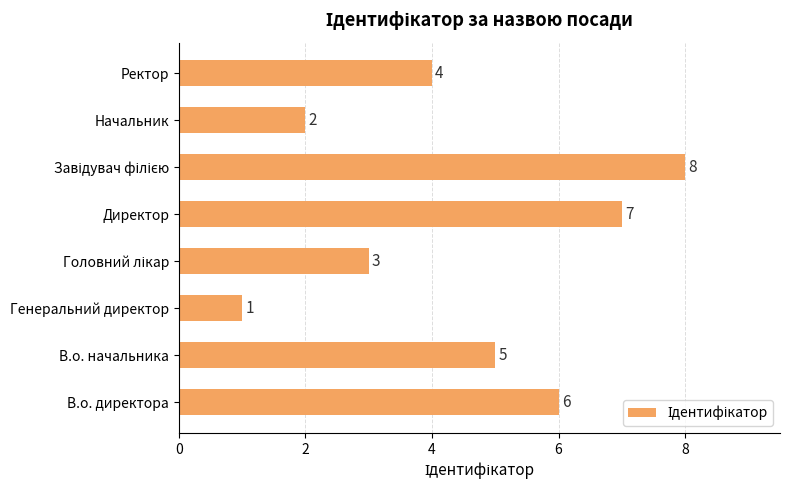

What is the smallest value displayed?

1